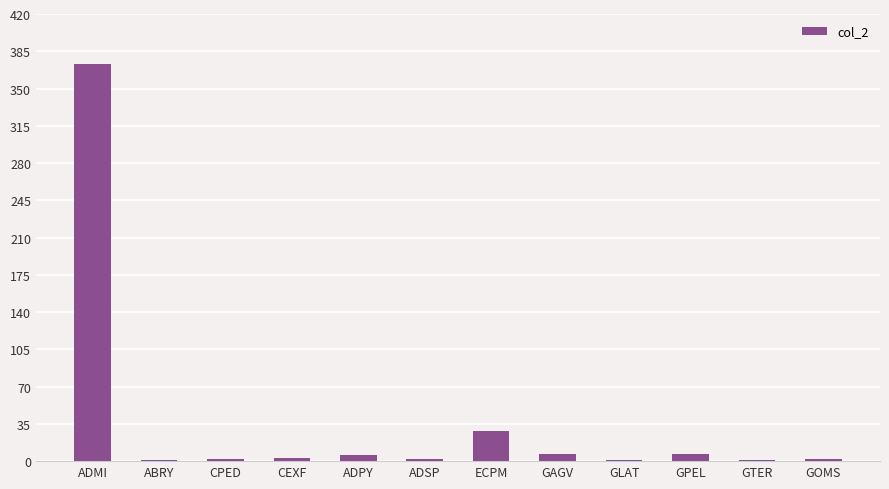

Which label corresponds to the largest value in the chart?

ADMI